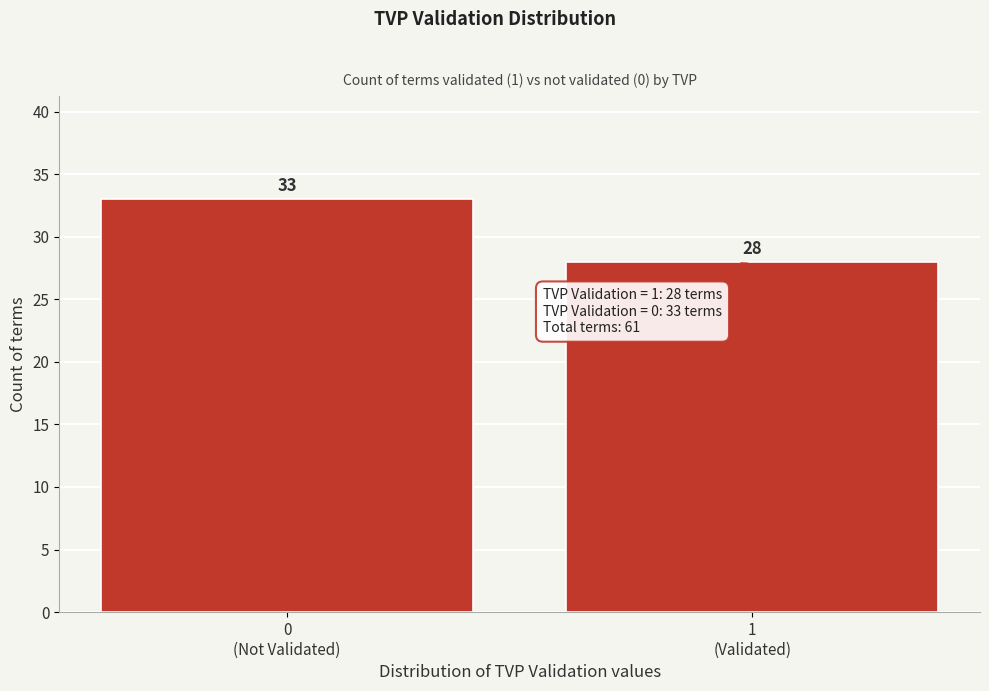

Reading left to right, transcribe all the data shown in this chart.

33	28